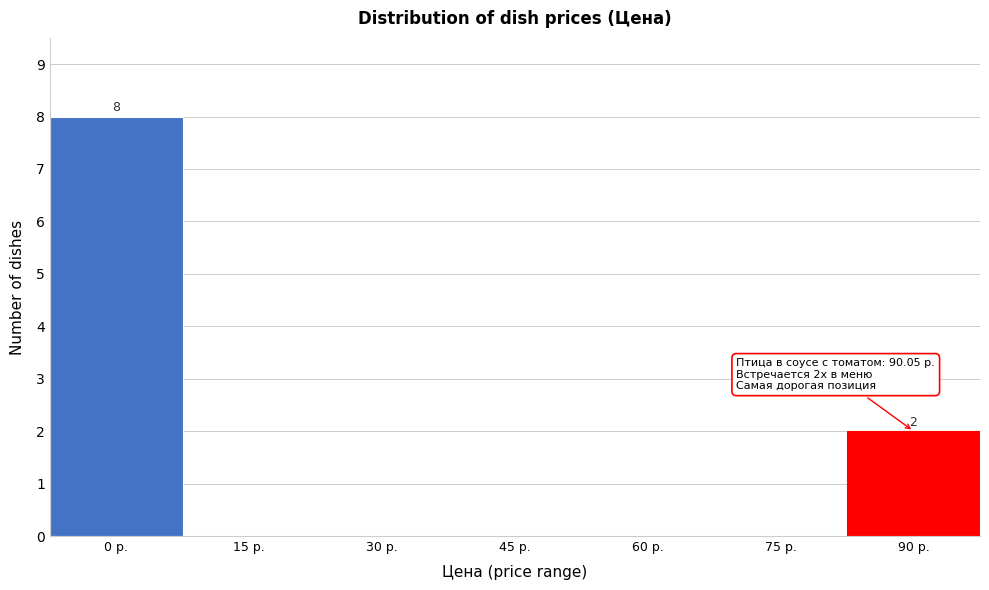

Reading left to right, list all the values displayed in this chart.

0 р.=8	15 р.=0	30 р.=0	45 р.=0	60 р.=0	75 р.=0	90 р.=2